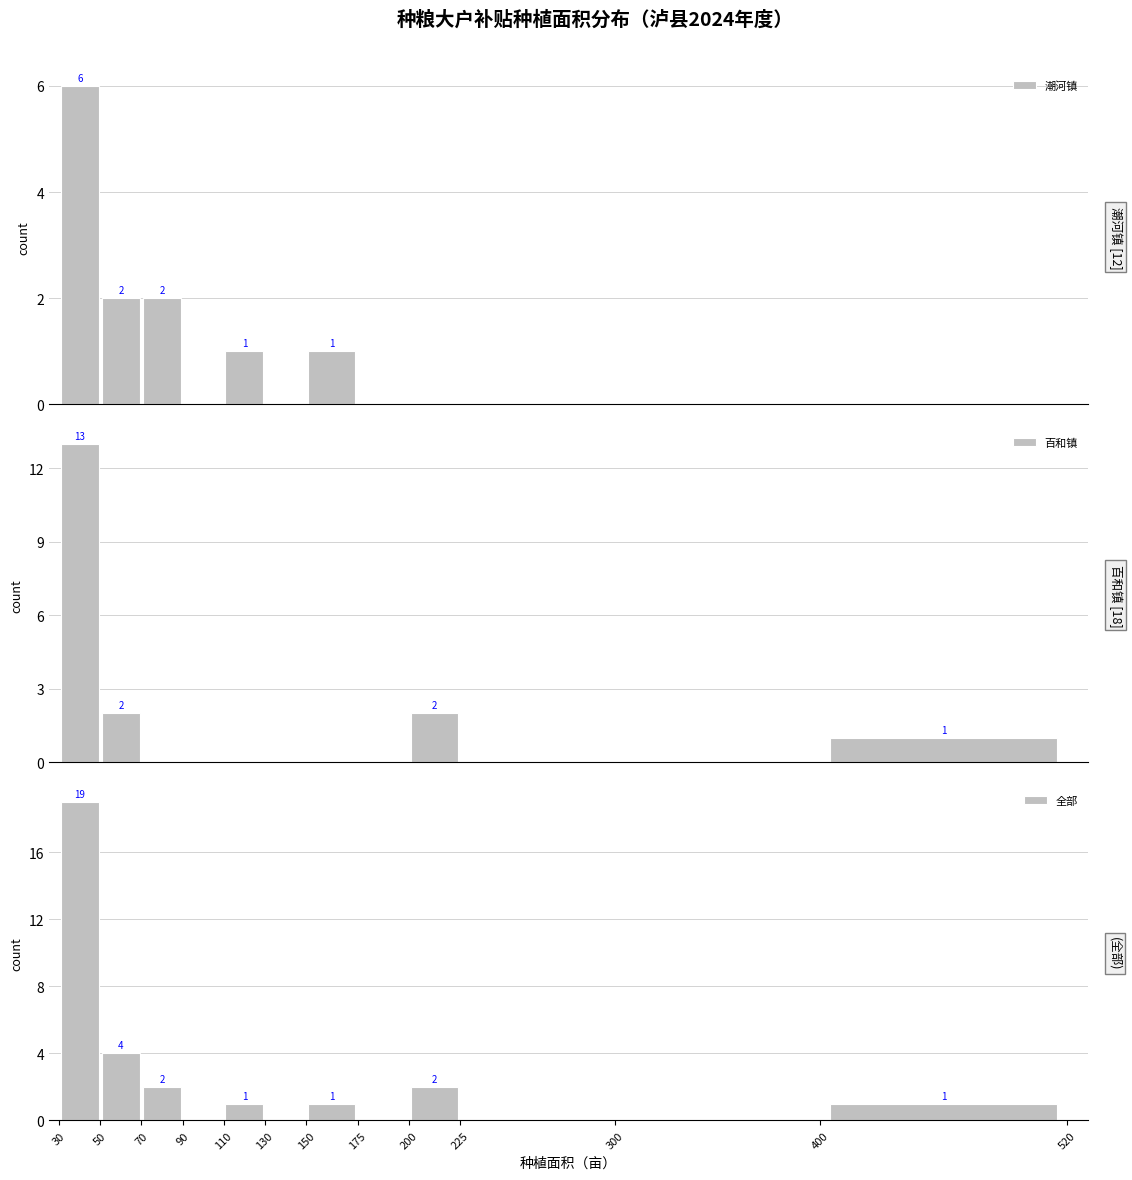

At how many categories does at least one series exceed 17?

1